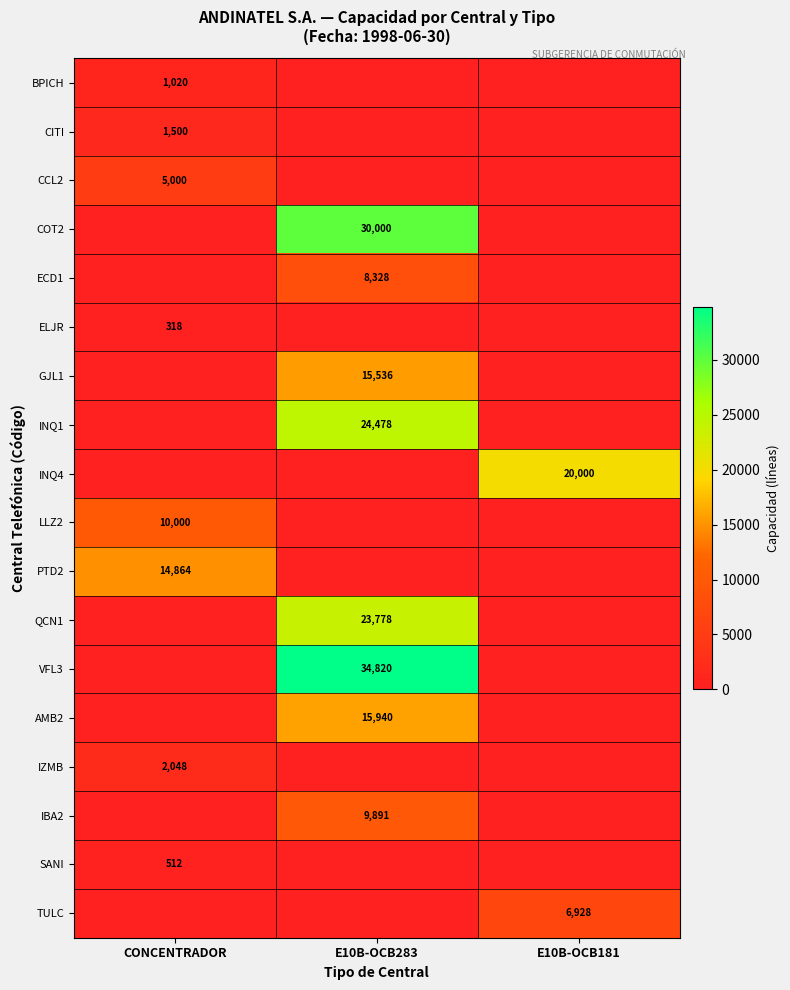

At which category is the sum across all series the highest?

E10B-OCB283